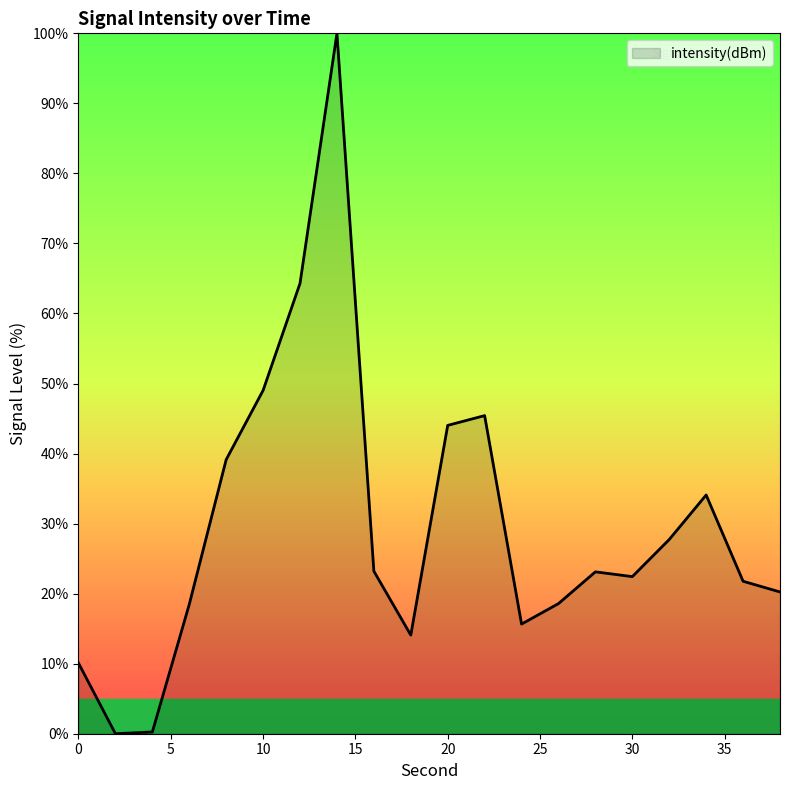

What is the maximum value shown in the chart?

100.0